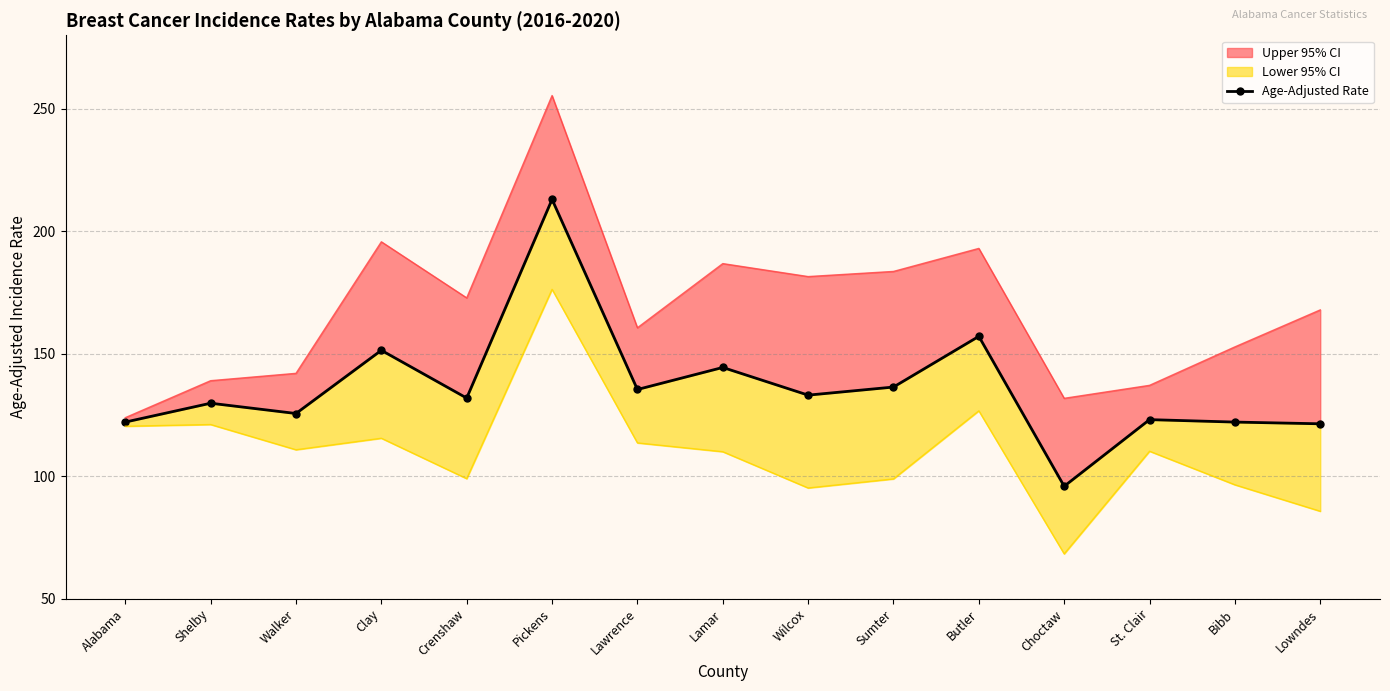

How many categories are shown in the chart?

15